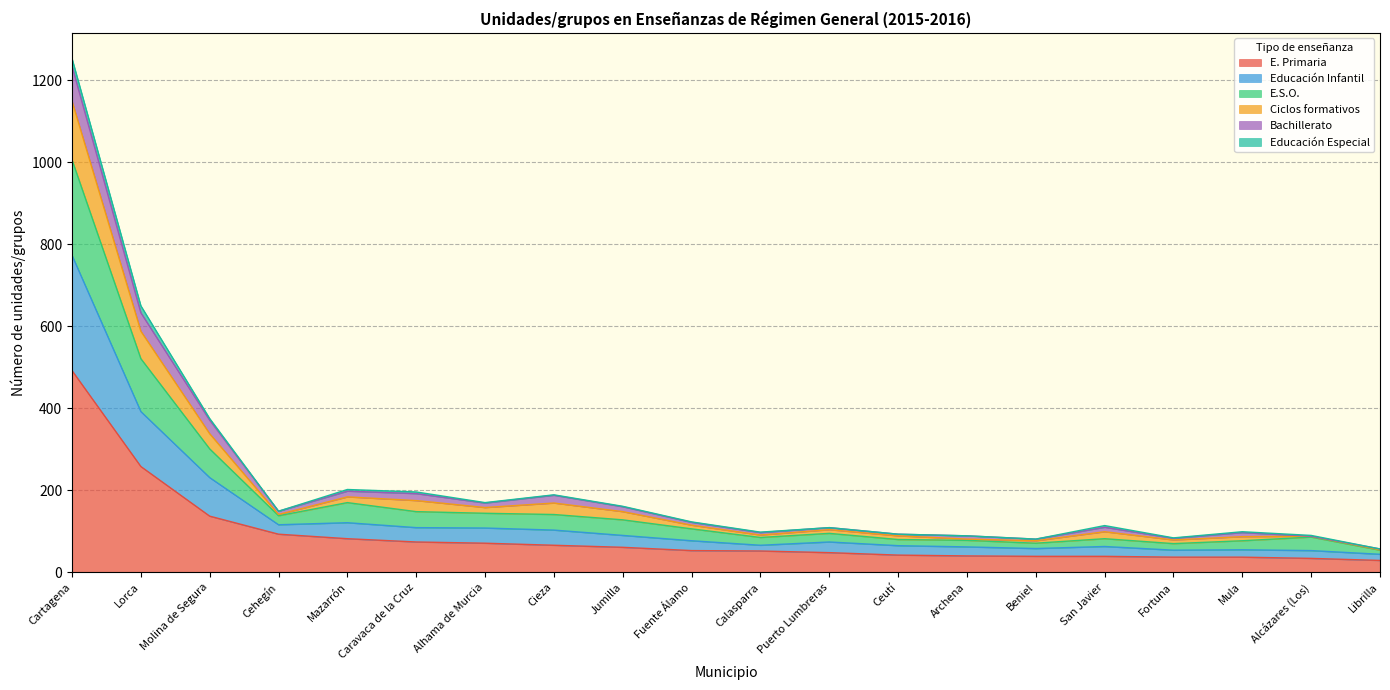

What is the highest value of the E. Primaria series?

492